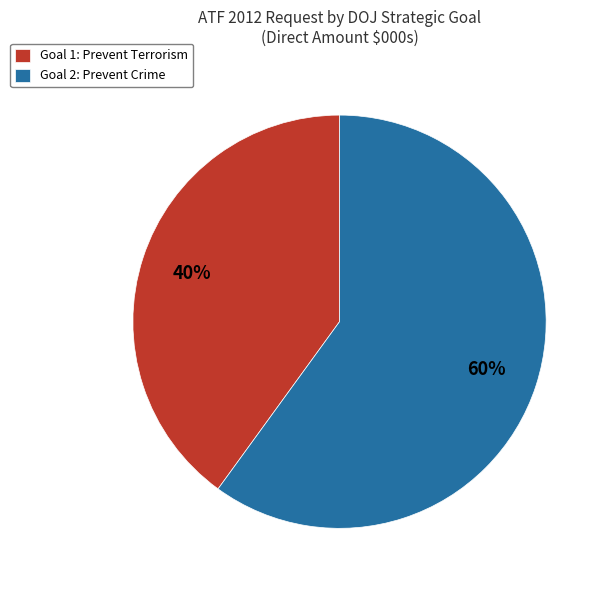

To the nearest percent, what is the difference between the largest and smallest slice percentages?

20%